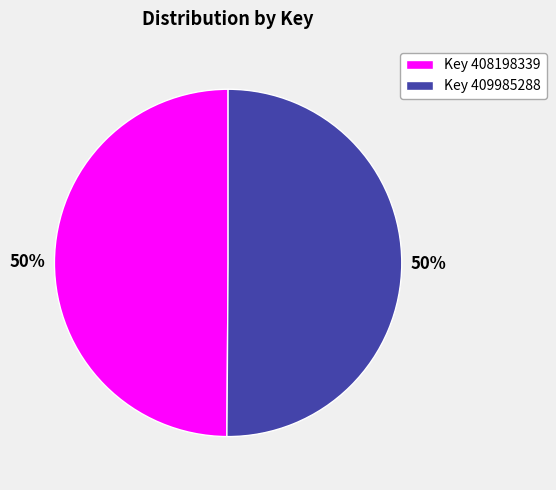

To the nearest percent, what percentage of the pie is Key 409985288?

50%